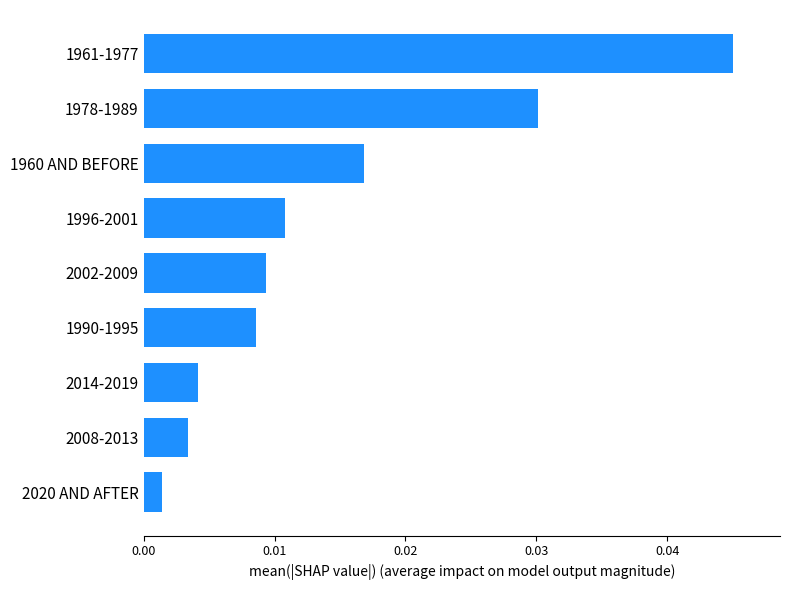

List the labels in order of value, smallest first.

2020 AND AFTER, 2008-2013, 2014-2019, 1990-1995, 2002-2009, 1996-2001, 1960 AND BEFORE, 1978-1989, 1961-1977